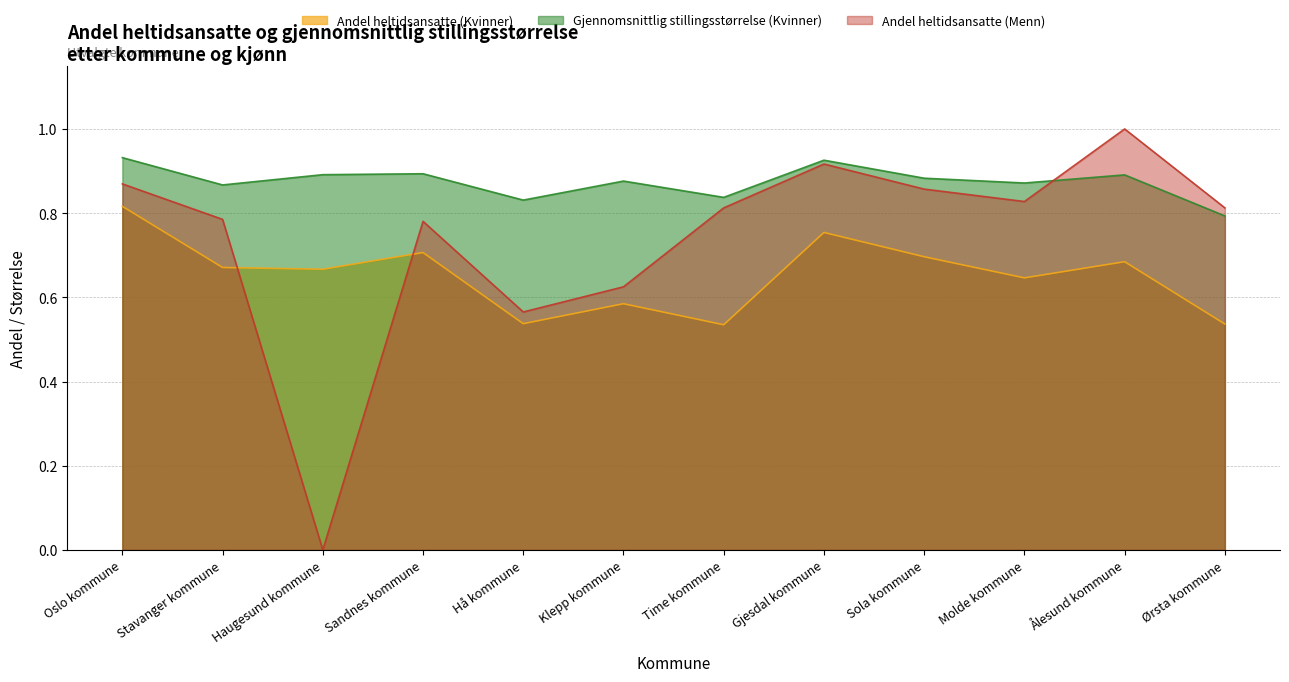

Between Ålesund kommune and Haugesund kommune, which is larger?

Ålesund kommune